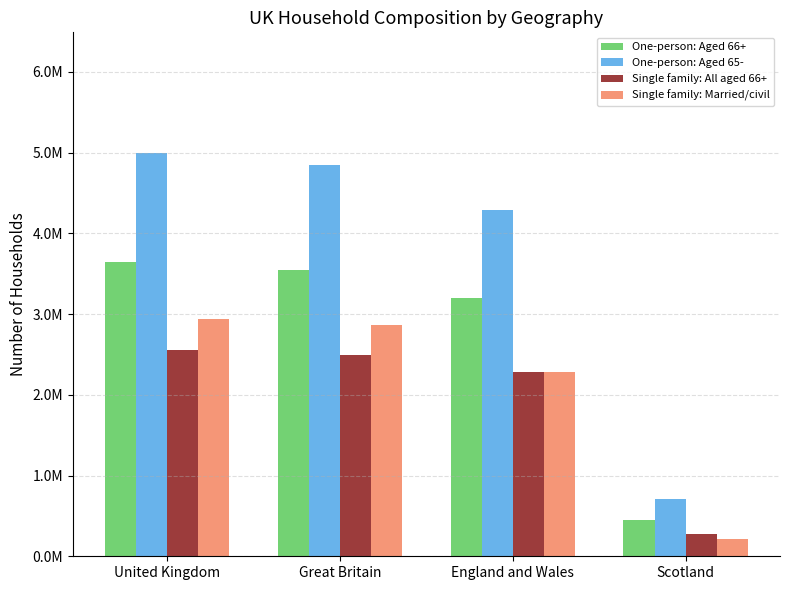

What is the value of the One-person: Aged 66+ bar at the 3rd from the left?

3197845